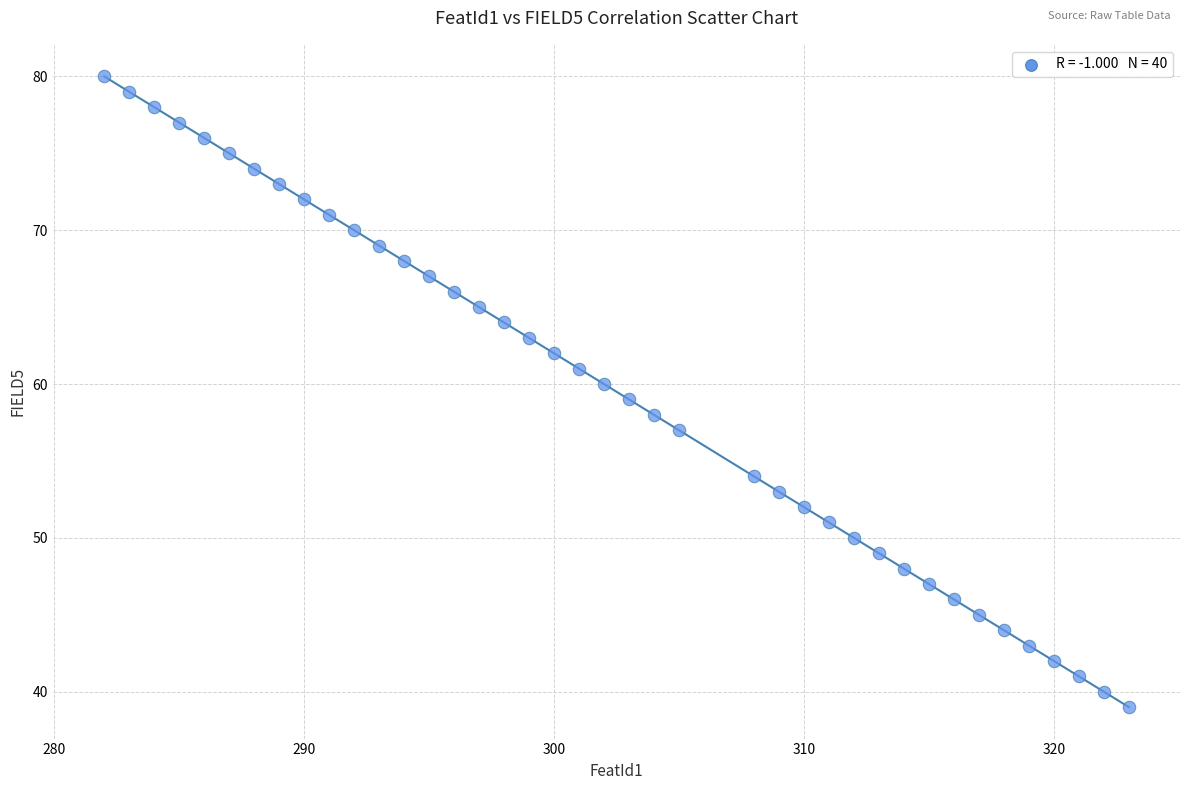

What is the range of Y values (max minus min)?

41